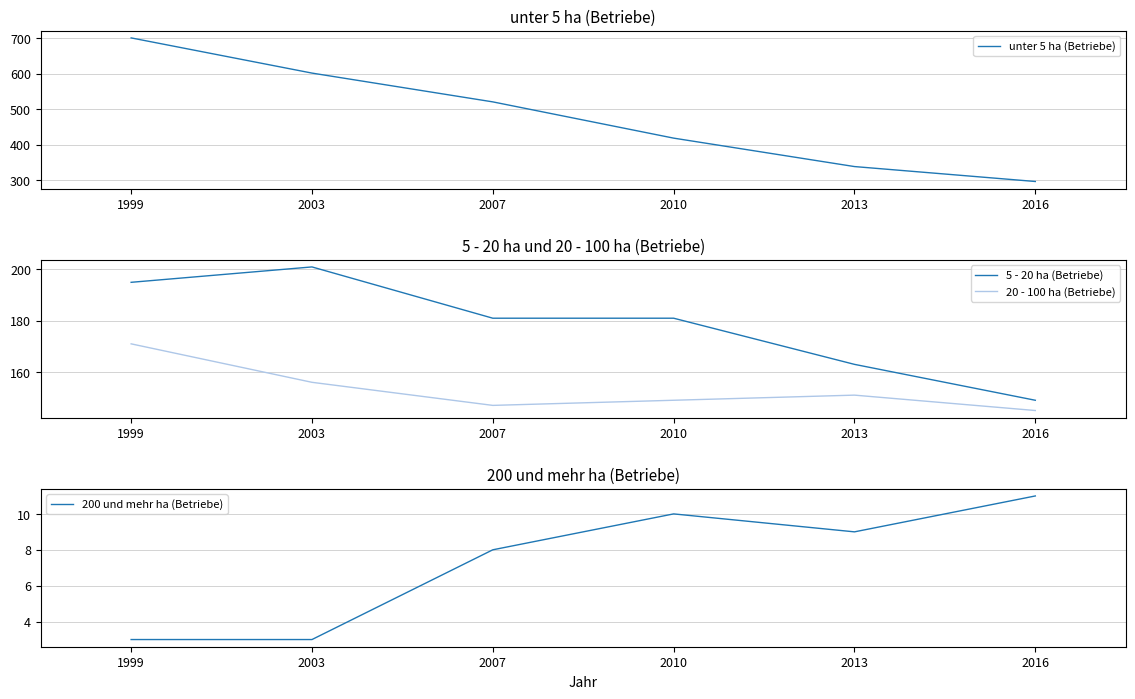

At which category does 200 und mehr ha (Betriebe) reach its first local peak?

2010